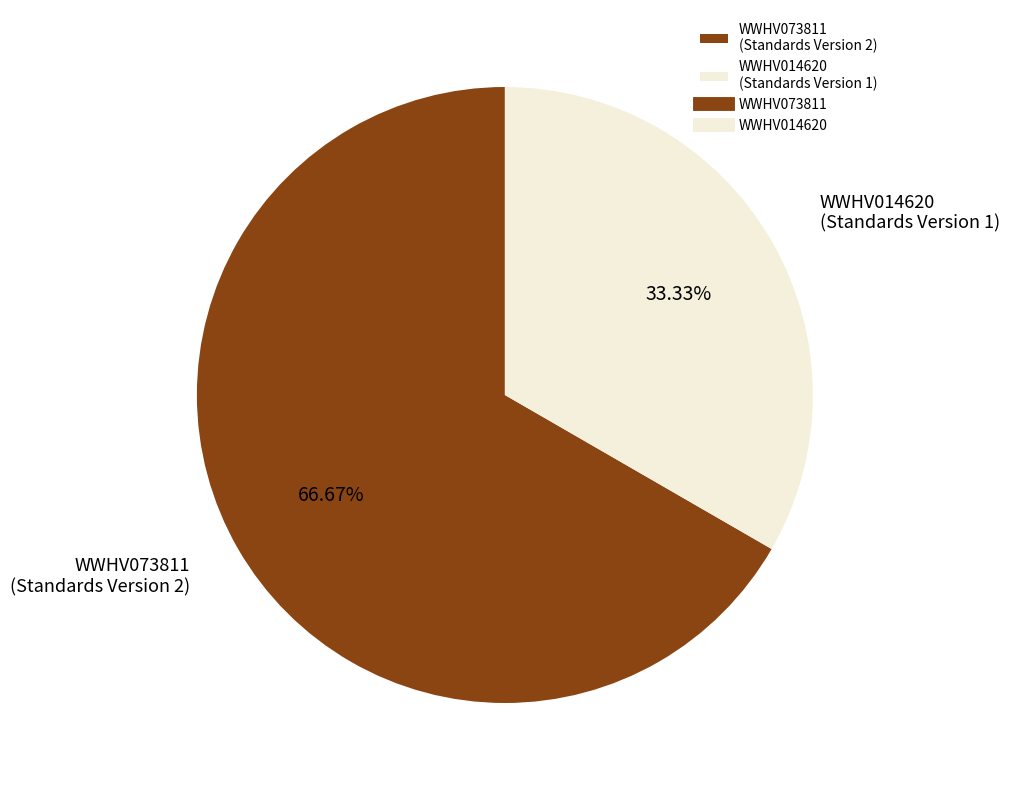

True or false: WWHV073811 accounts for 55% of the total.

False